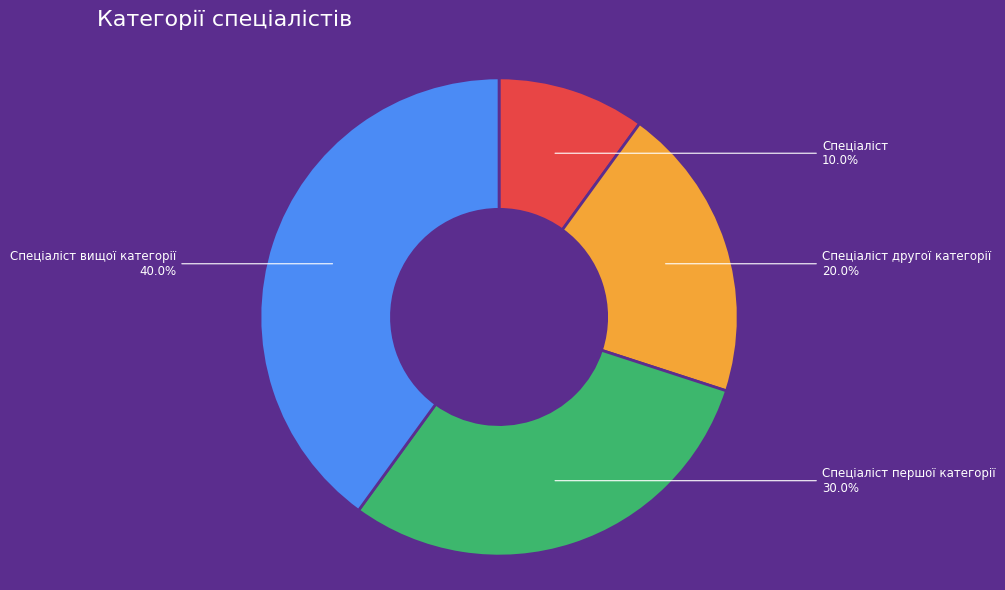

Rank the categories by value from lowest to highest.

Спеціаліст, Спеціаліст другої категорії, Спеціаліст першої категорії, Спеціаліст вищої категорії